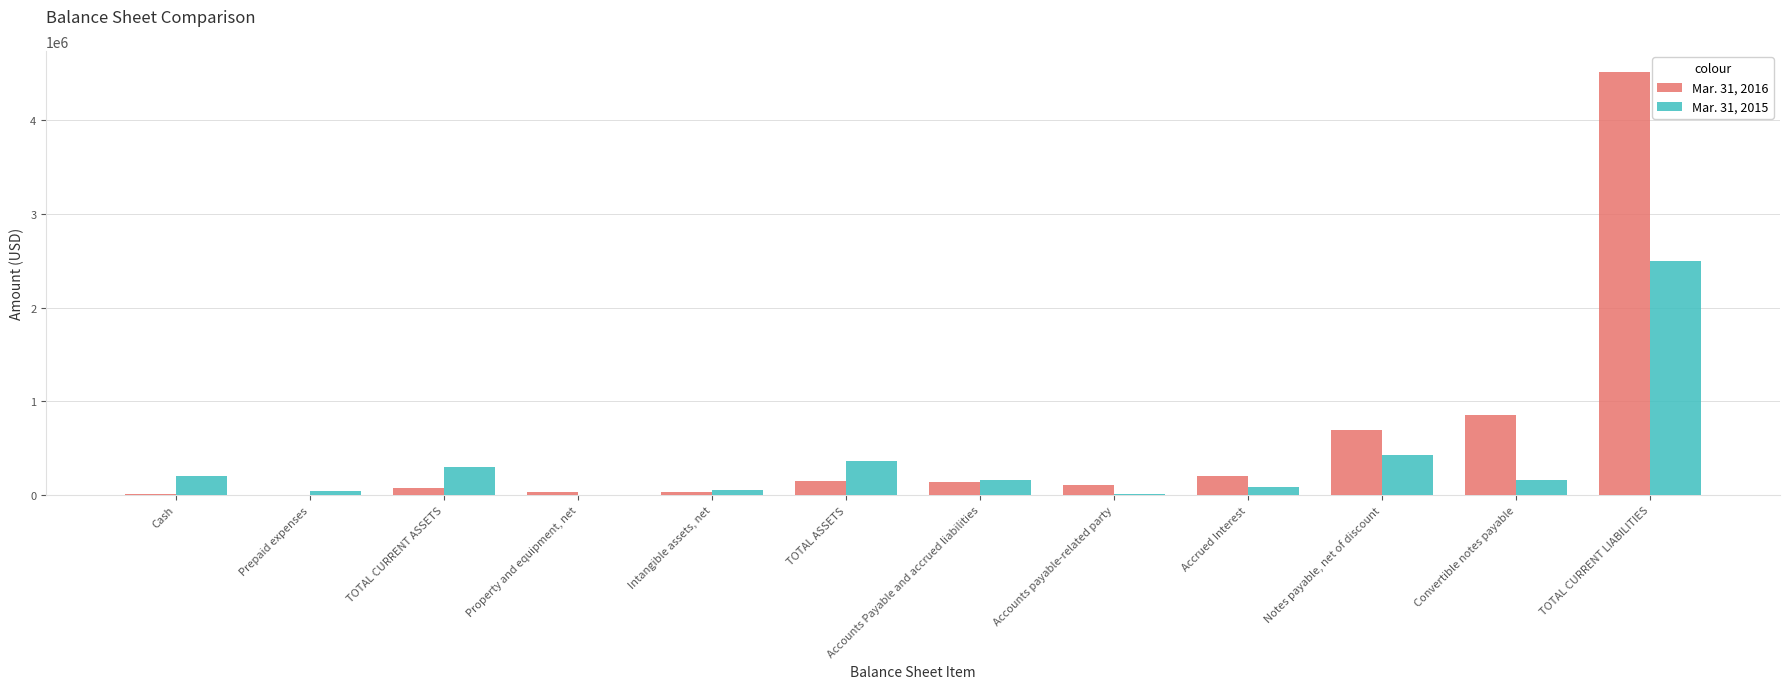

What are all the series names shown in the legend?

Mar. 31, 2016, Mar. 31, 2015